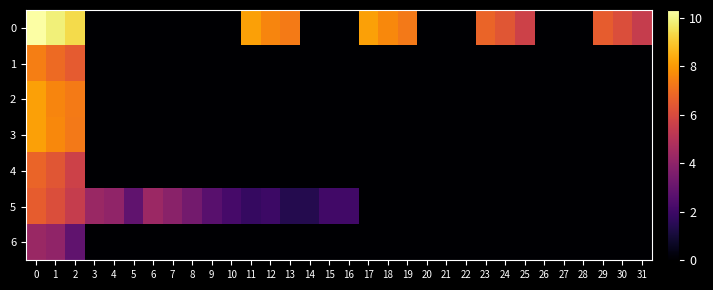

Rank the series by their maximum value, from highest to lowest.

0, 3, 2, 1, 4, 5, 6